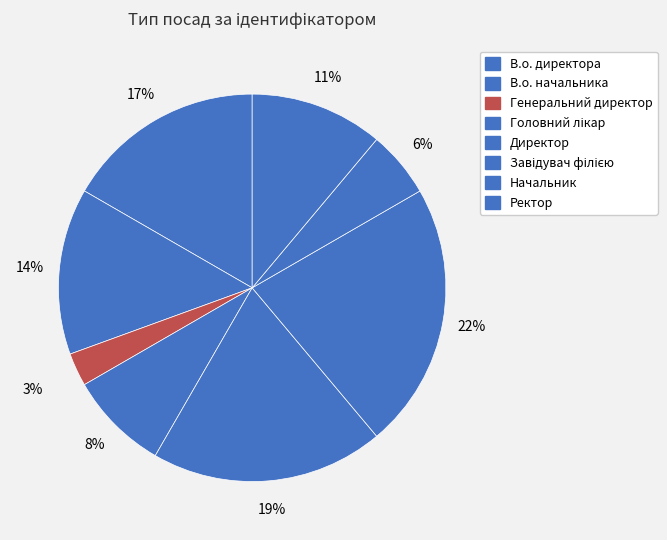

Count the number of slices in the pie.

8